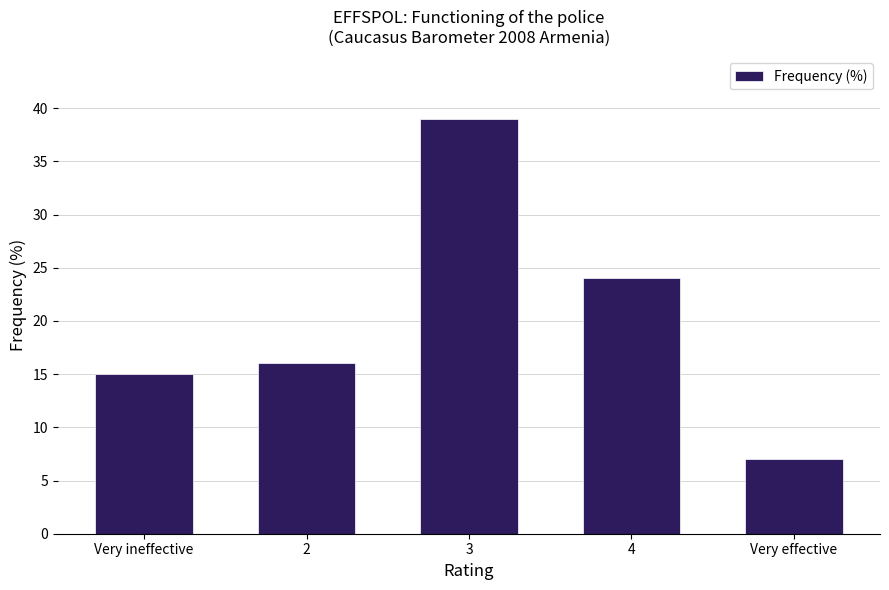

What is the minimum value shown in the chart?

7